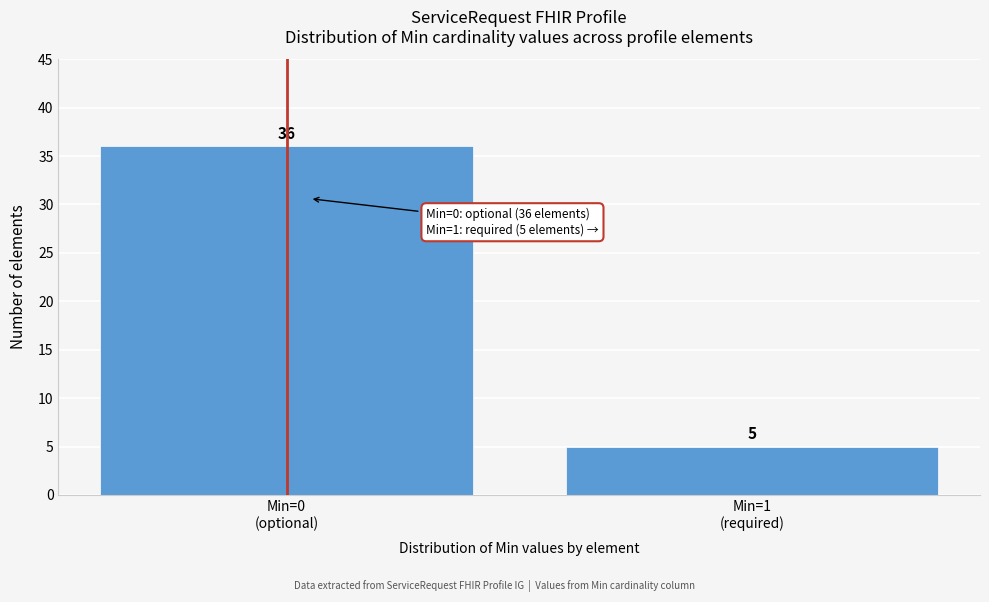

Reading left to right, list all the values displayed in this chart.

36	5